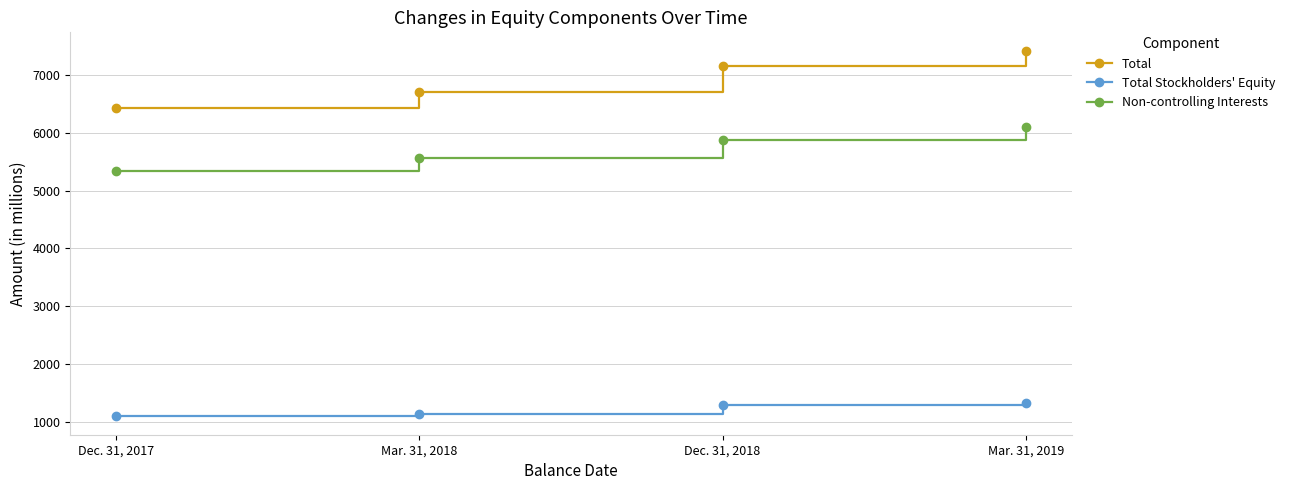

Is this an area chart (filled region under the line)?

No